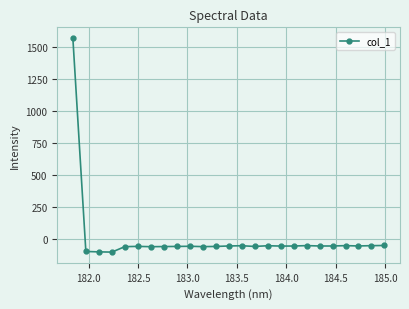

What is the difference between the second highest and second lowest values?

49.8